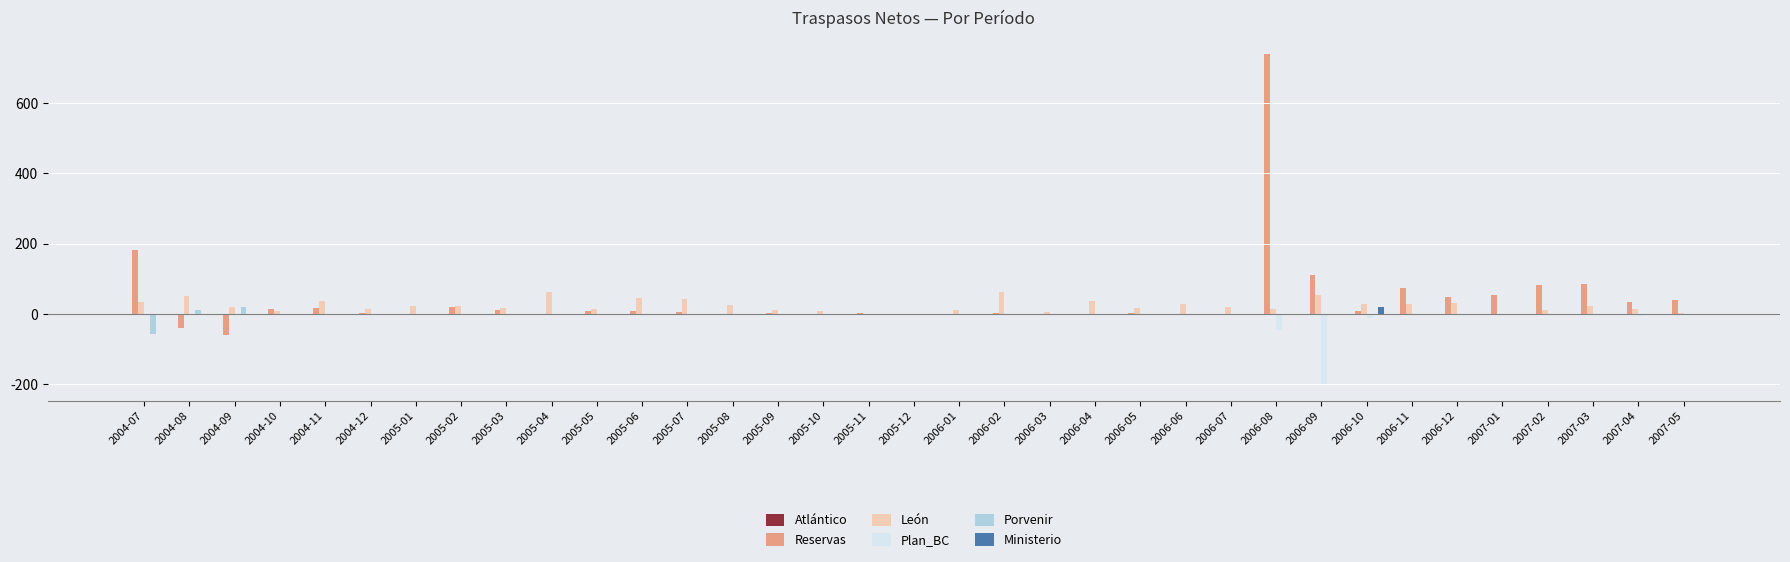

Which series has the widest spread of values?

Reservas